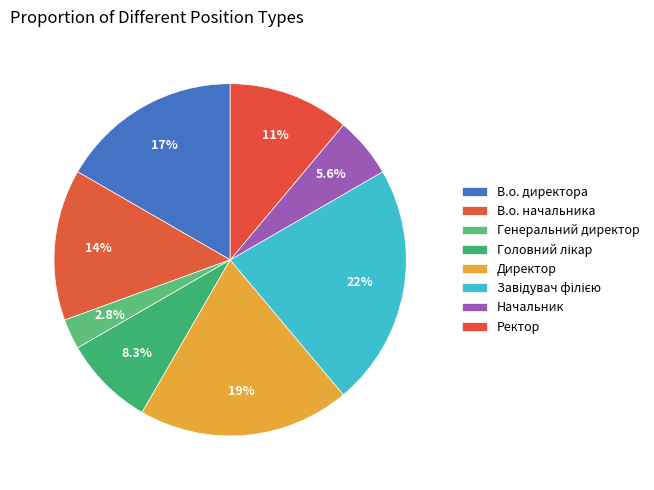

The В.о. начальника slice represents 14% of the pie. True or false?

True